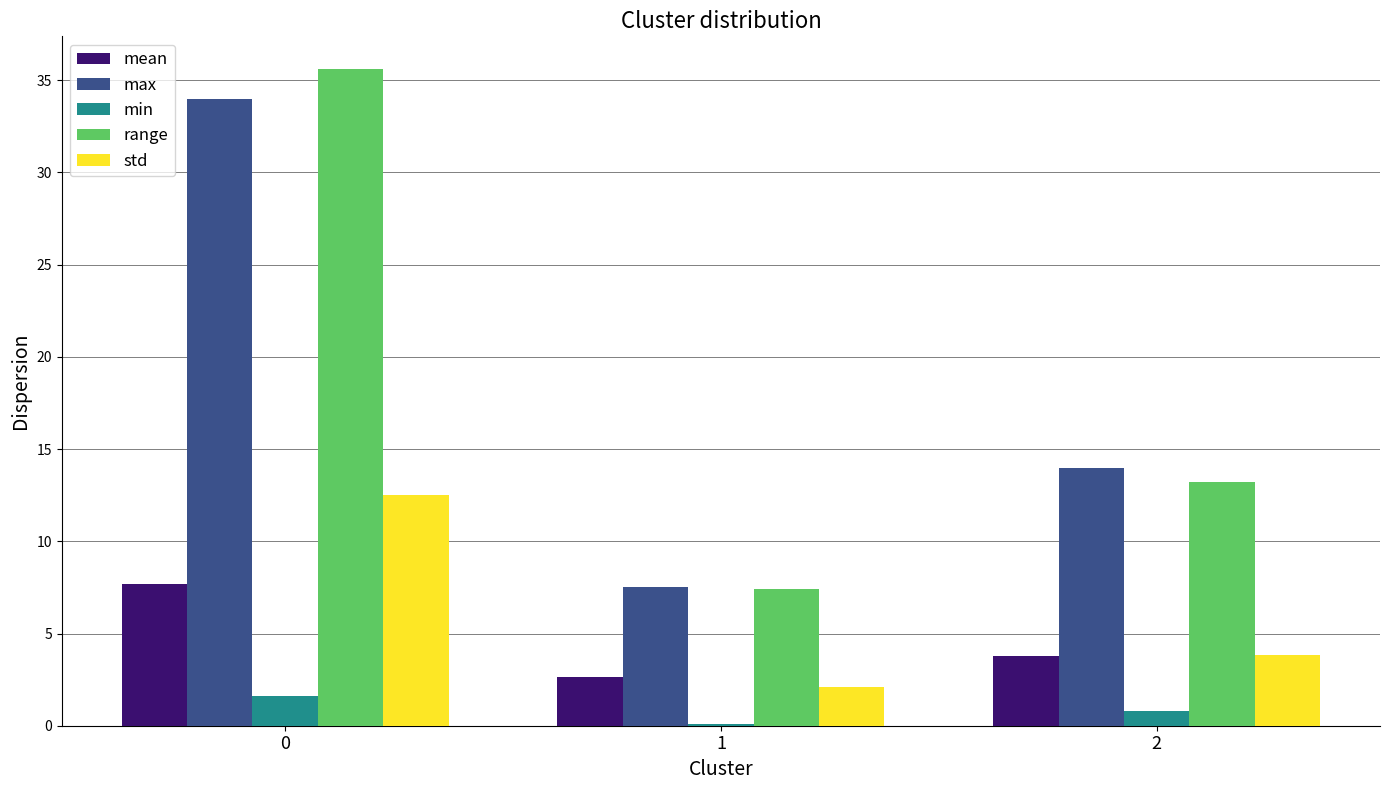

Is it true that mean equals 3.5 at 0?

False